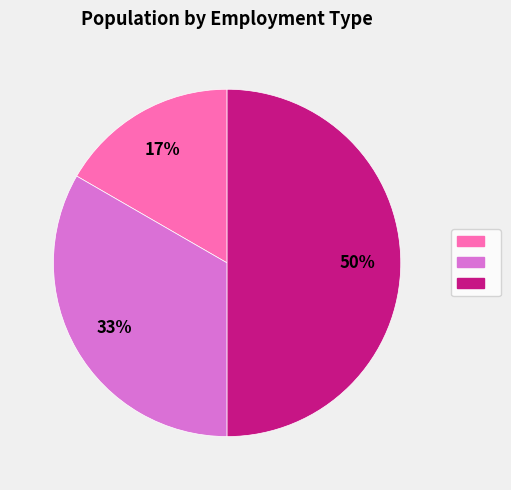

To the nearest percent, what is the difference between the largest and smallest slice percentages?

33%